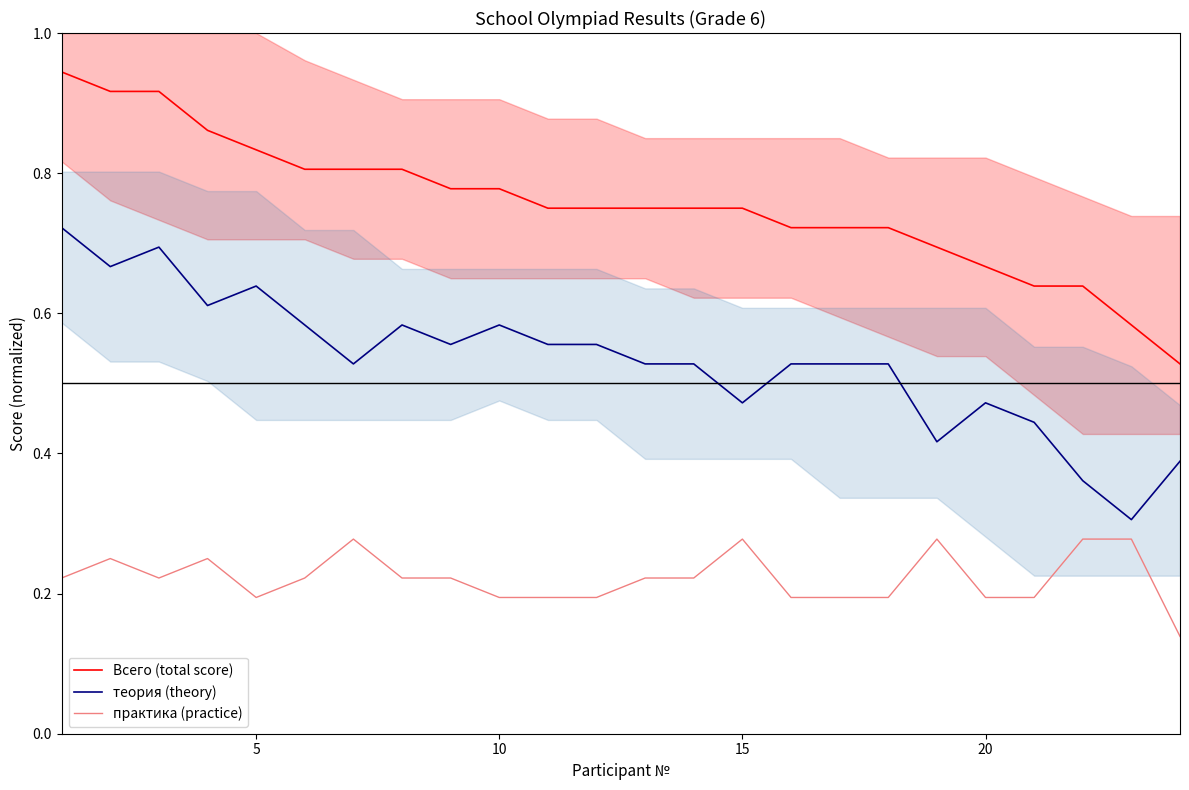

The Всего (total score) series shows 0.5 at 5. True or false?

False